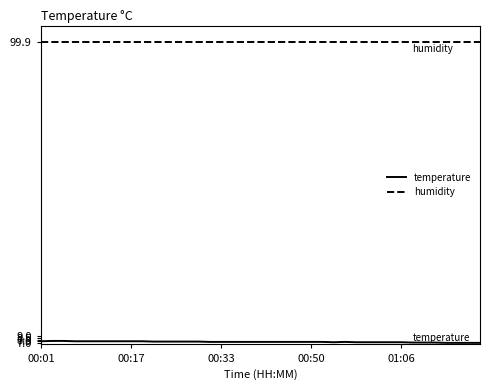

Which series has the largest total across all categories?

humidity